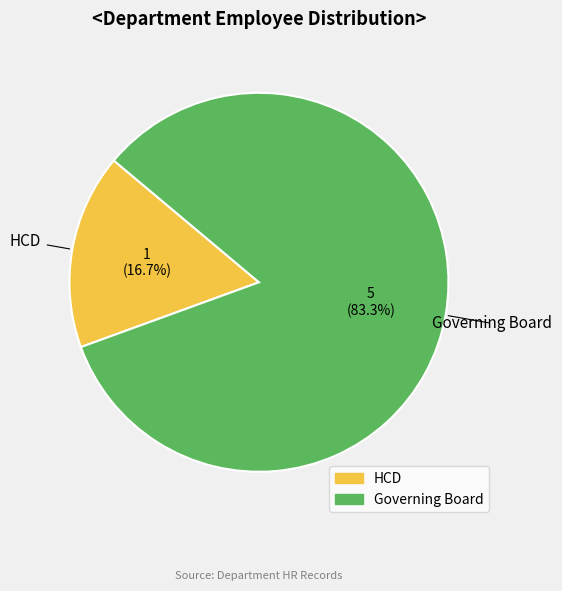

How many slices are in this pie chart?

2